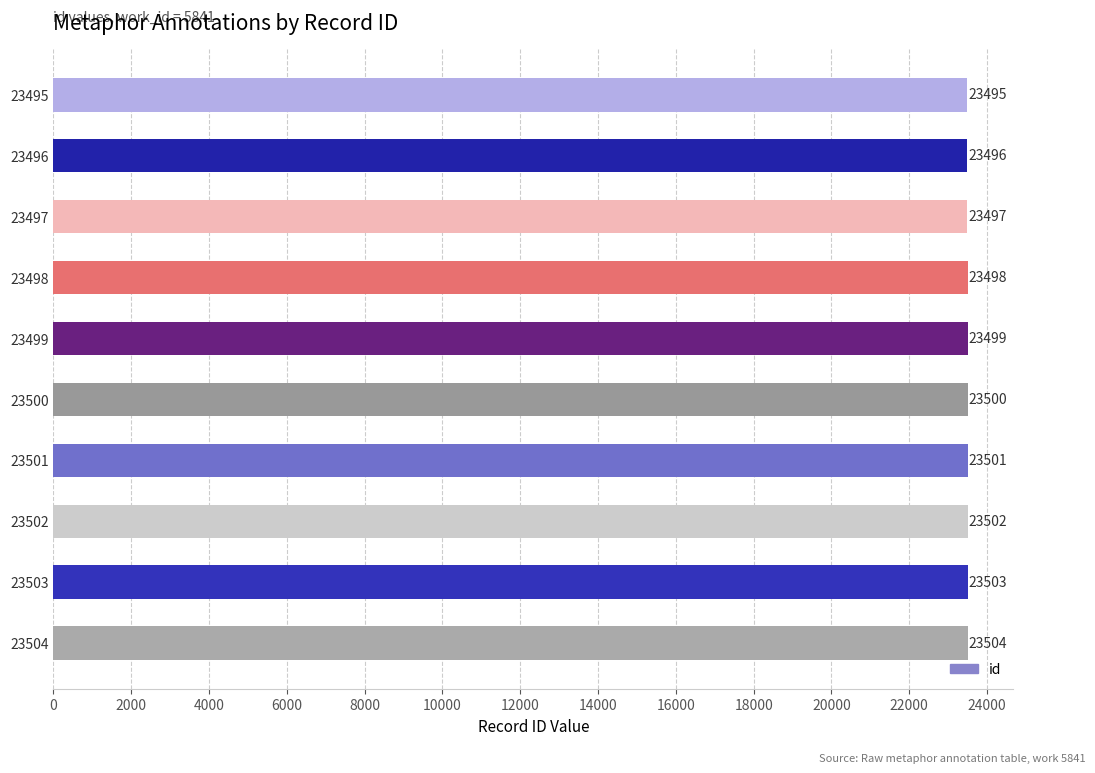

What is the value of the 4th bar from the top?

23498